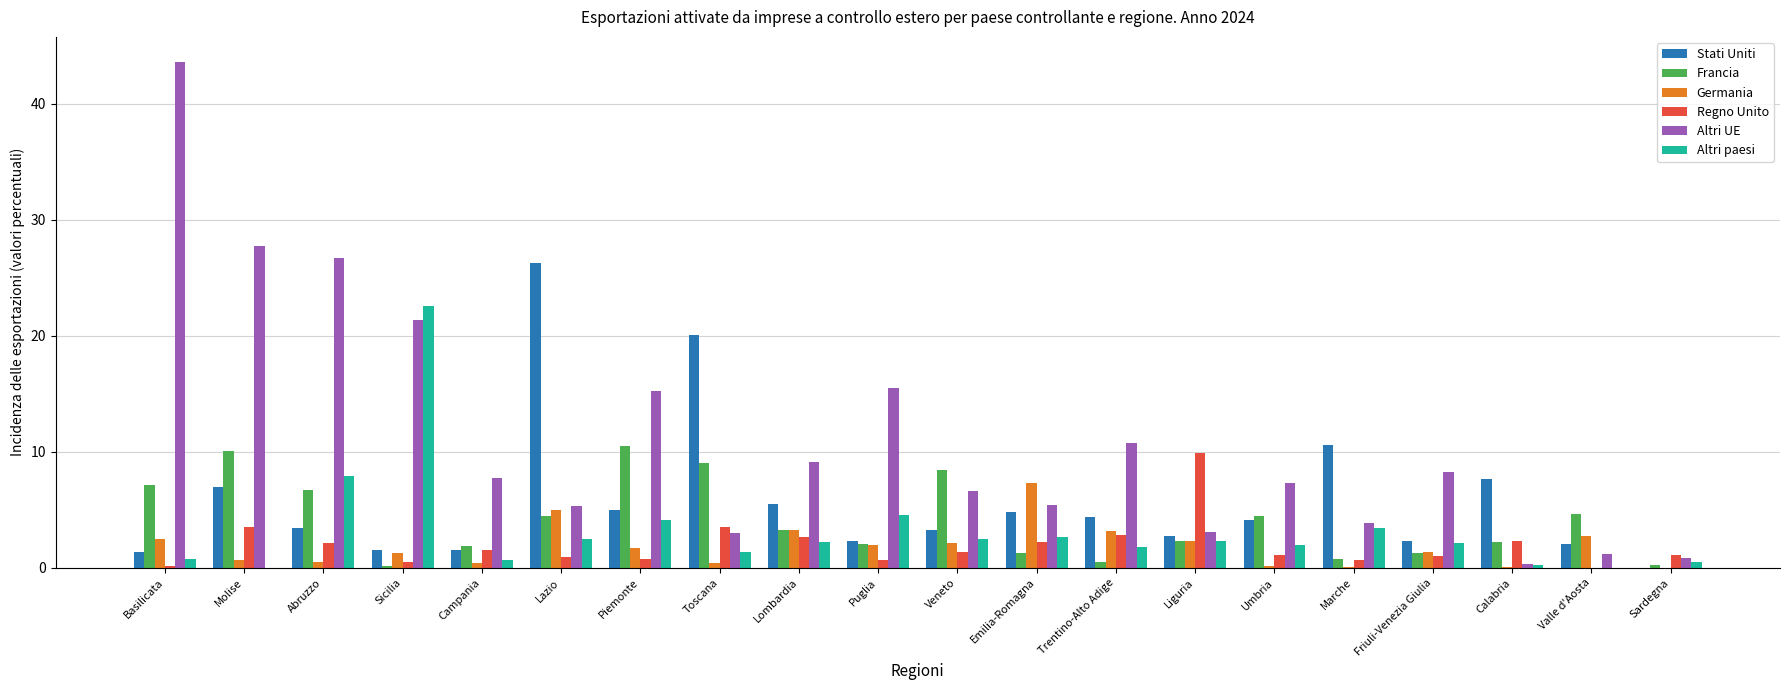

True or false: Stati Uniti has a value of 4.8 at Emilia-Romagna.

True